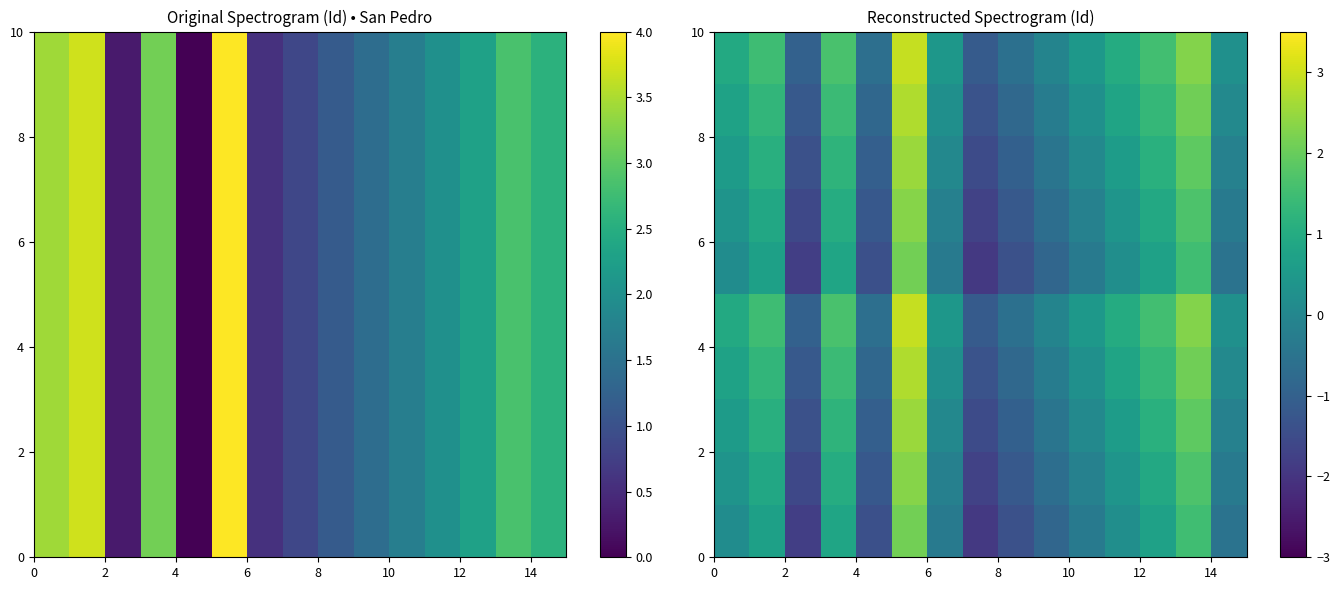

How many categories are shown in the chart?

15